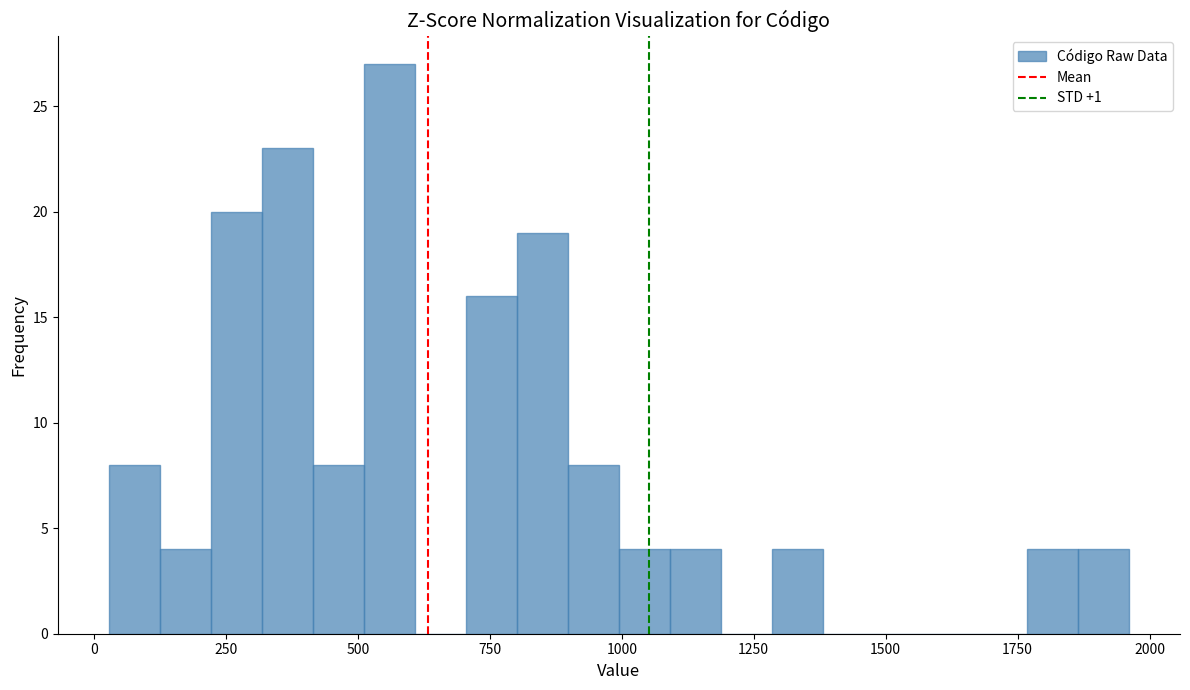

Read against the x-axis, roughly where is the centre of the tallest bar?

550